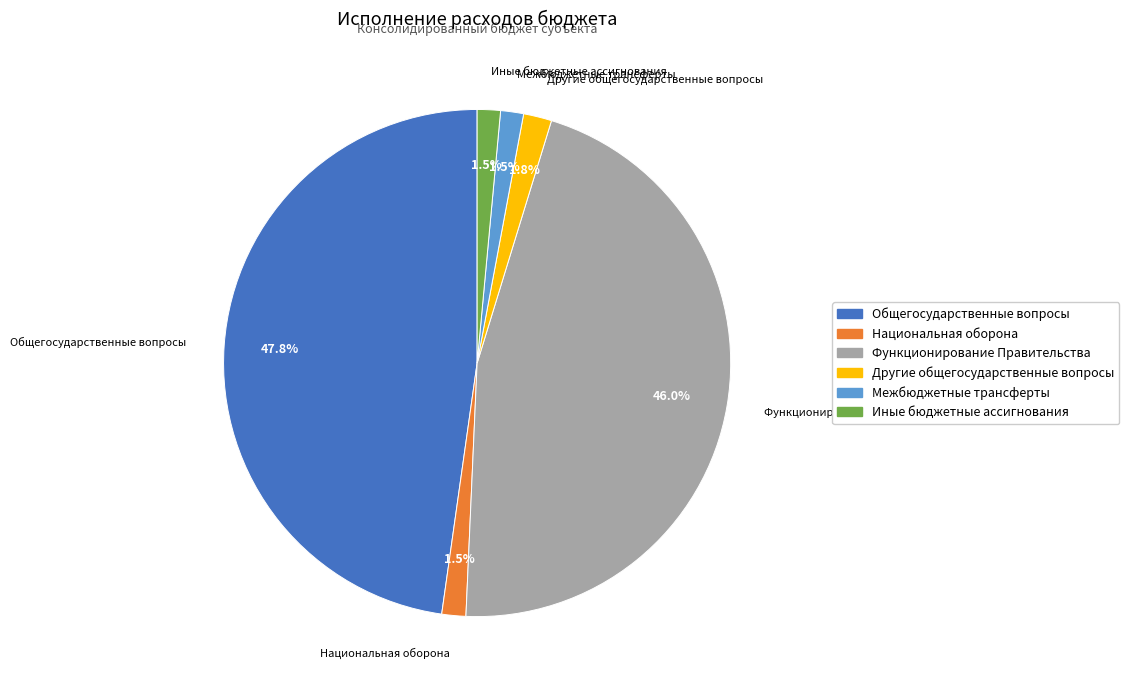

Combined, what portion of the pie is Национальная оборона and Иные бюджетные ассигнования?

3.0%